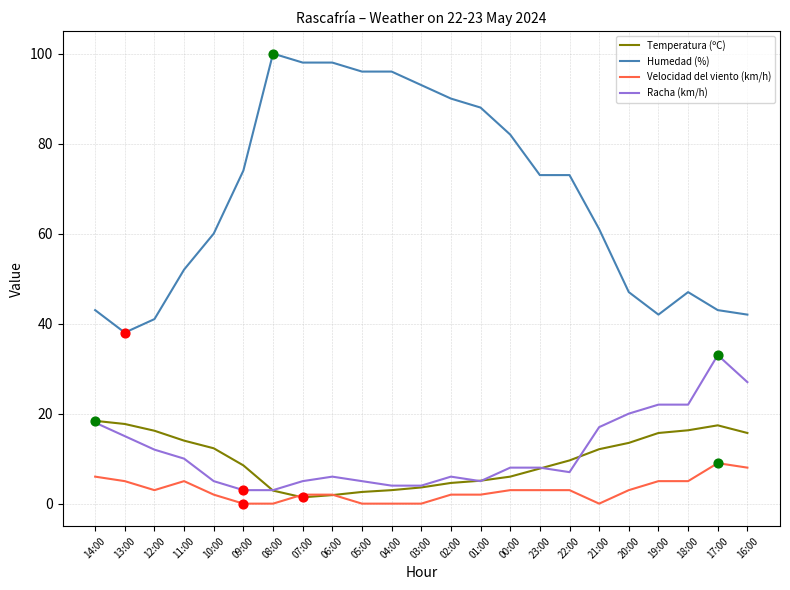

What is the spread (max minus min) of values at 03:00?

93.0